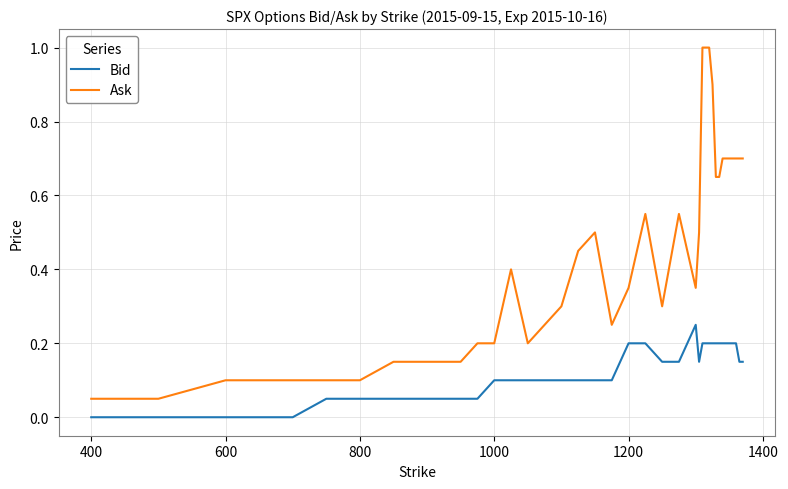

What is the highest value of the Ask series?

1.0